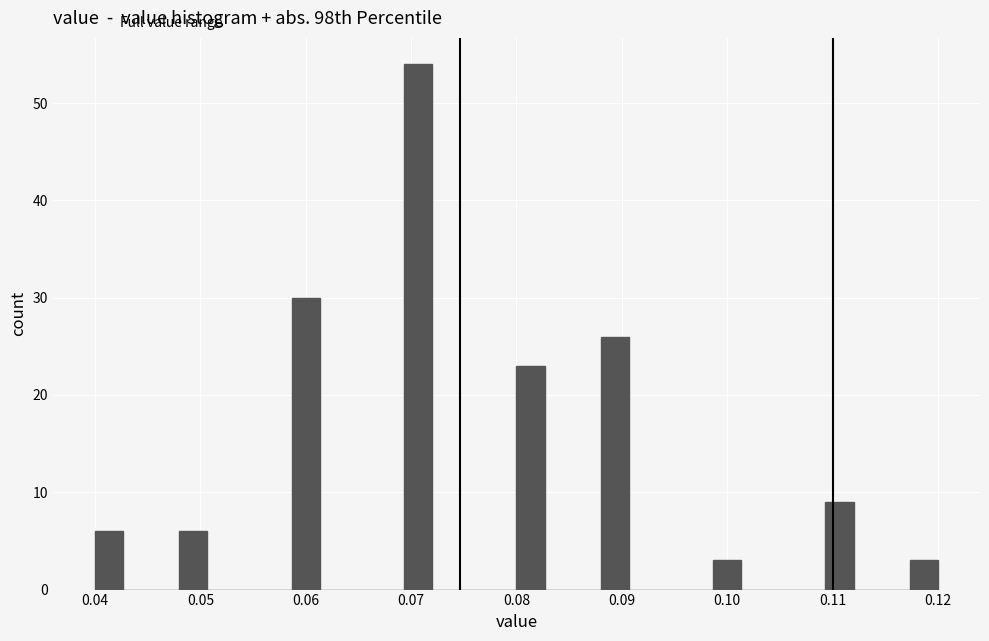

Read against the x-axis, roughly where is the centre of the tallest bar?

0.071